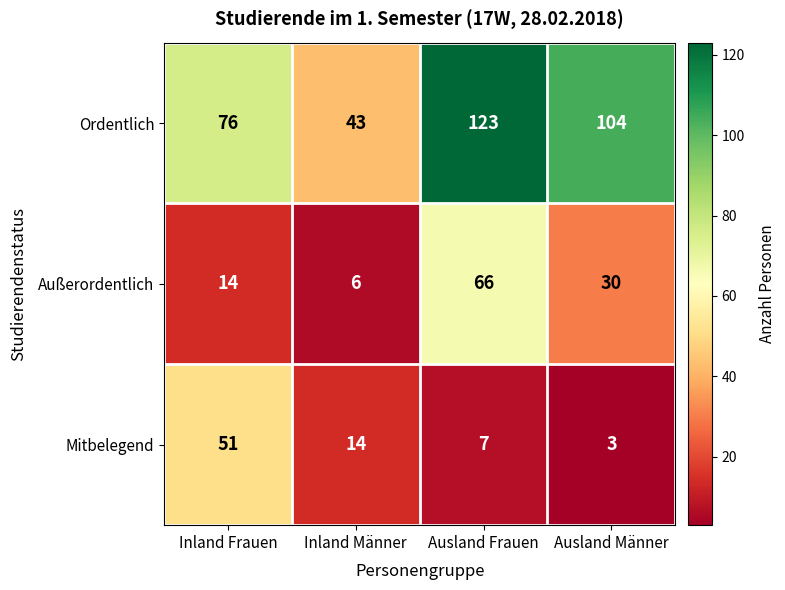

At which category does the chart reach its minimum across all series?

Ausland Männer